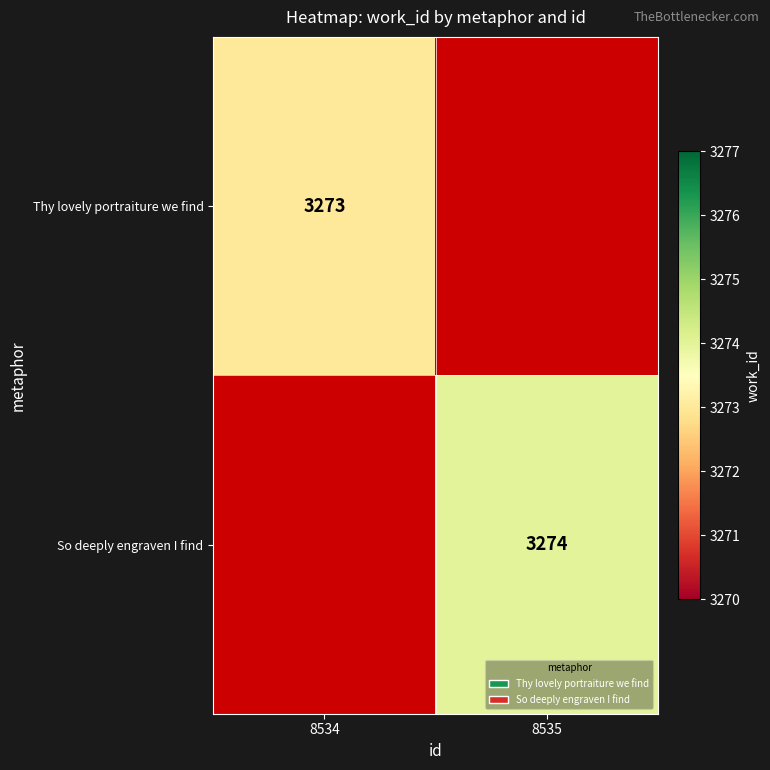

Is it true that So deeply engraven I find equals 4269.7 at 8535?

False